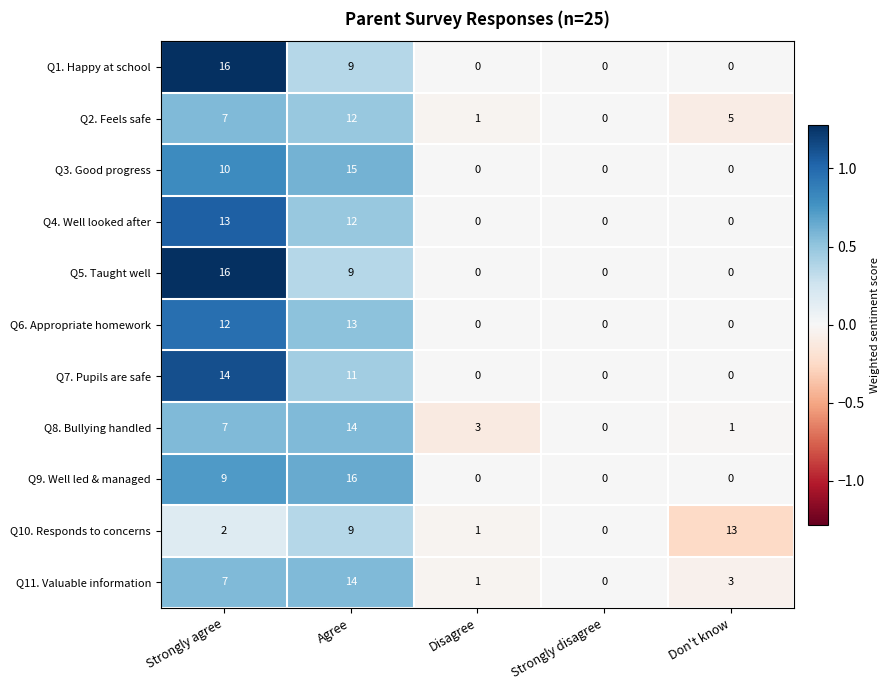

What is the total value across all series at Don't know?

22